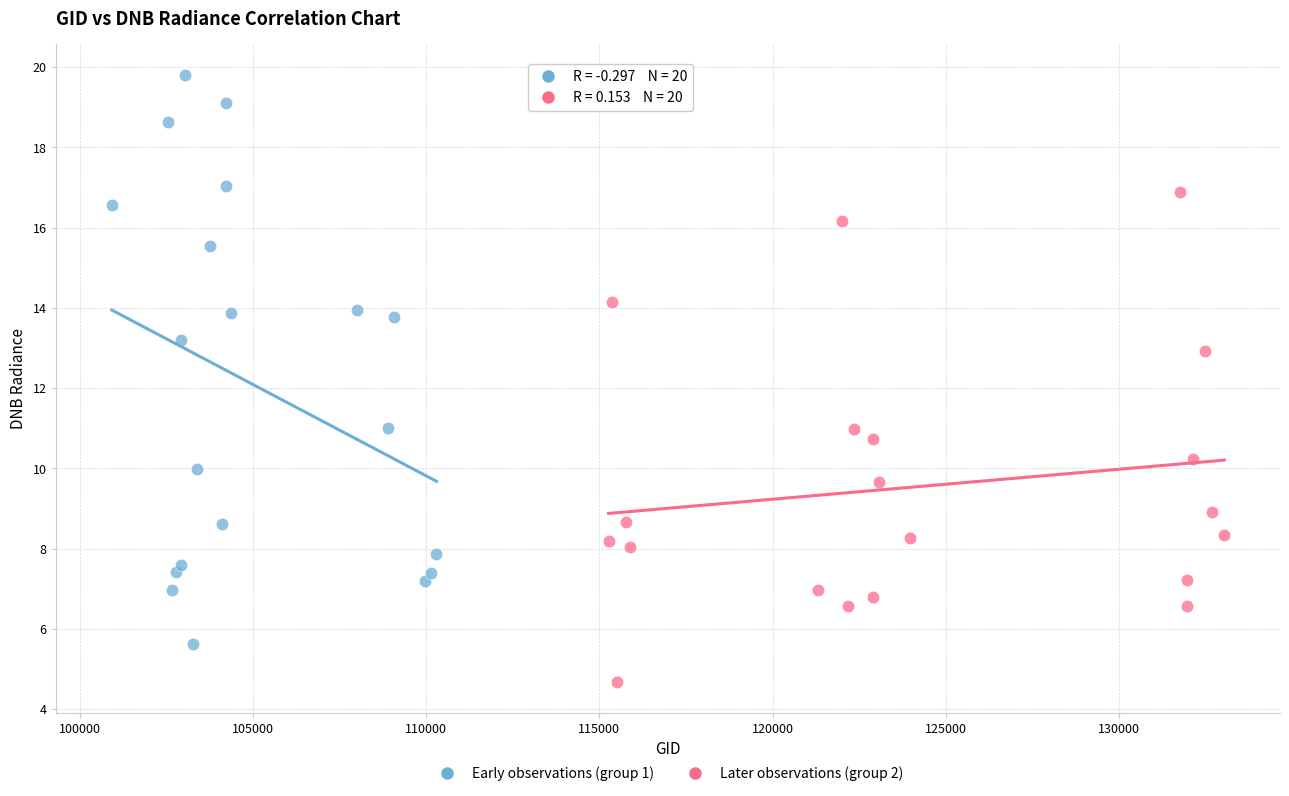

Which series contains the highest Y value?

Early observations (group 1)